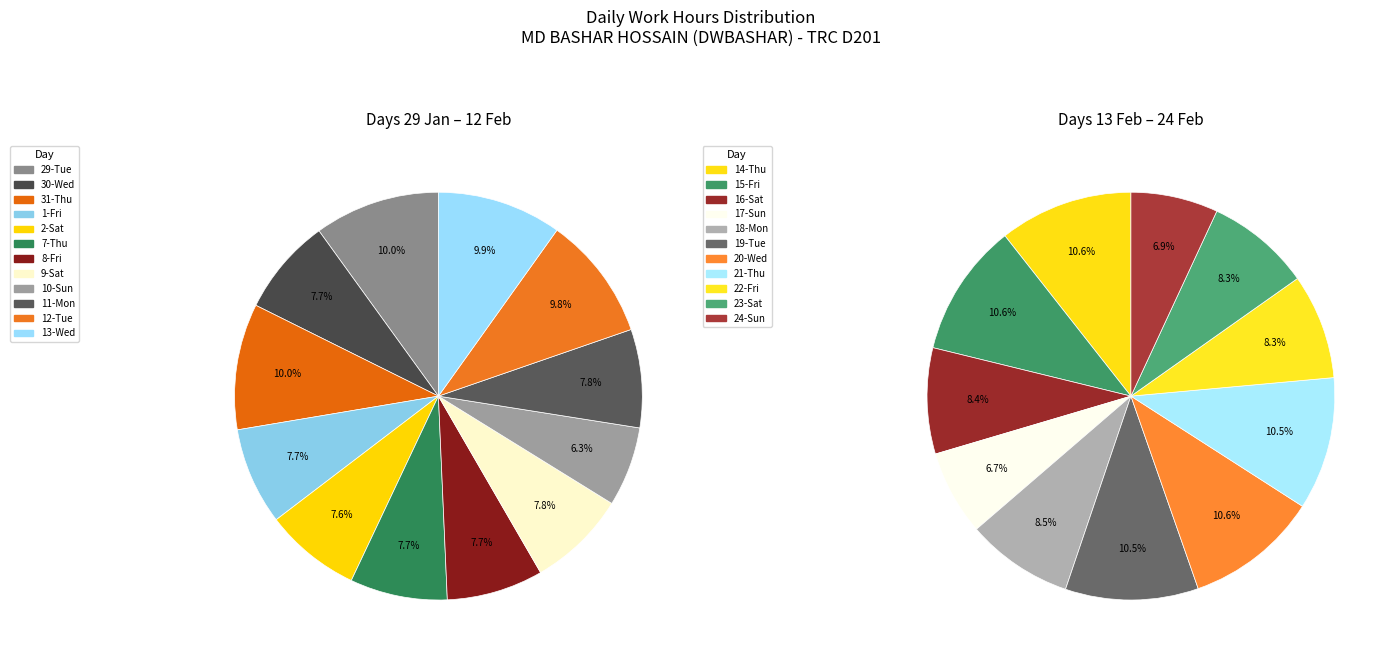

What is the ratio of the value at 2-Sat to the value at 11-Mon?

1.0